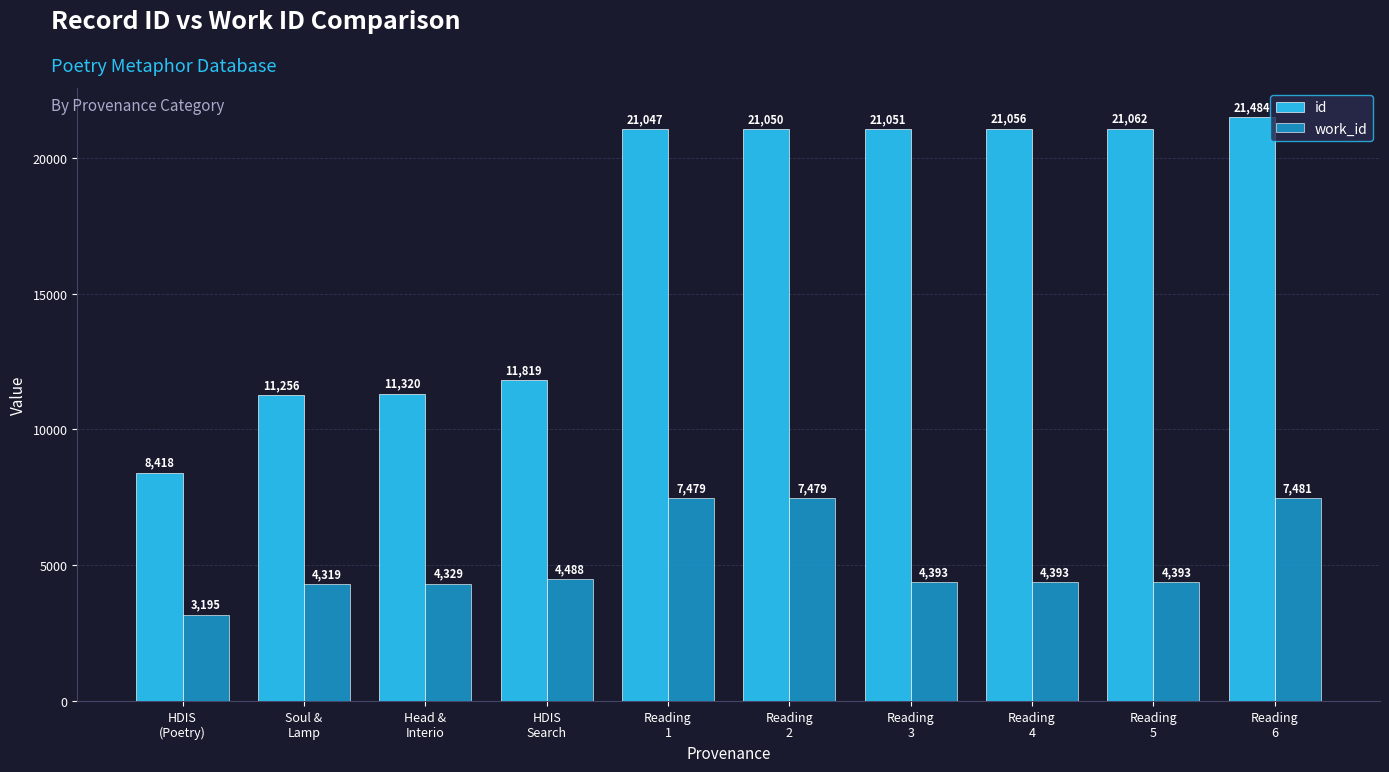

Which series has the largest range (max minus min)?

id